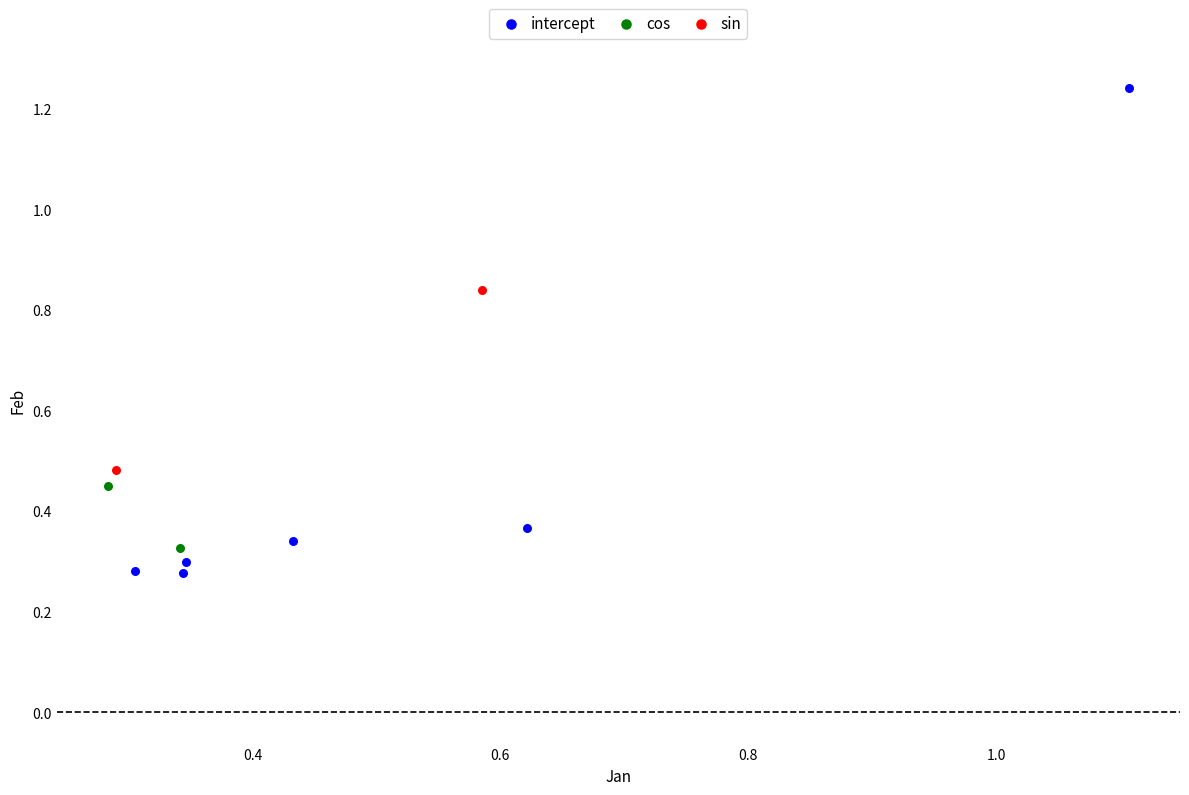

Which series has the largest Y range (max minus min)?

intercept